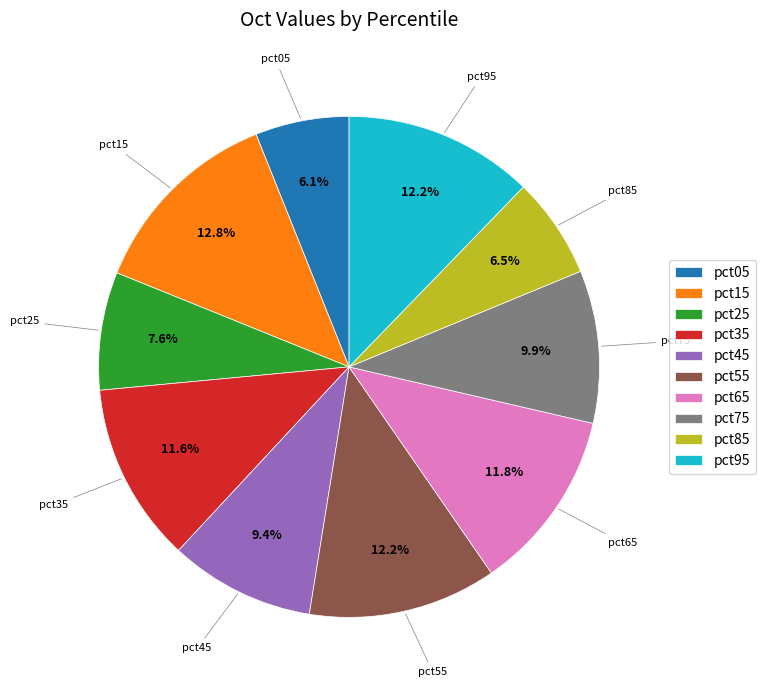

How many segments does this pie chart have?

10